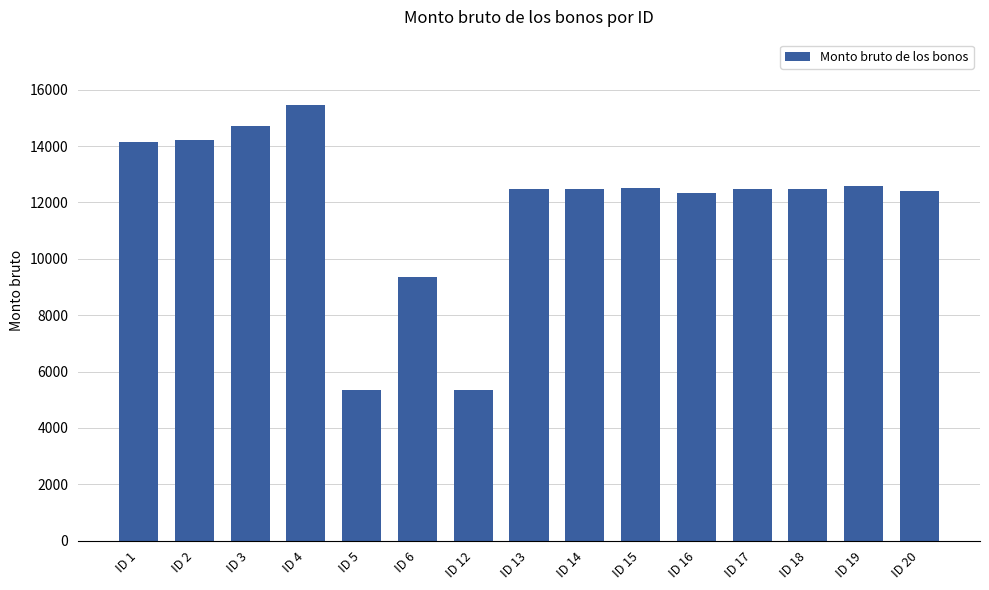

What is the value of the 10th bar from the left?

12511.7